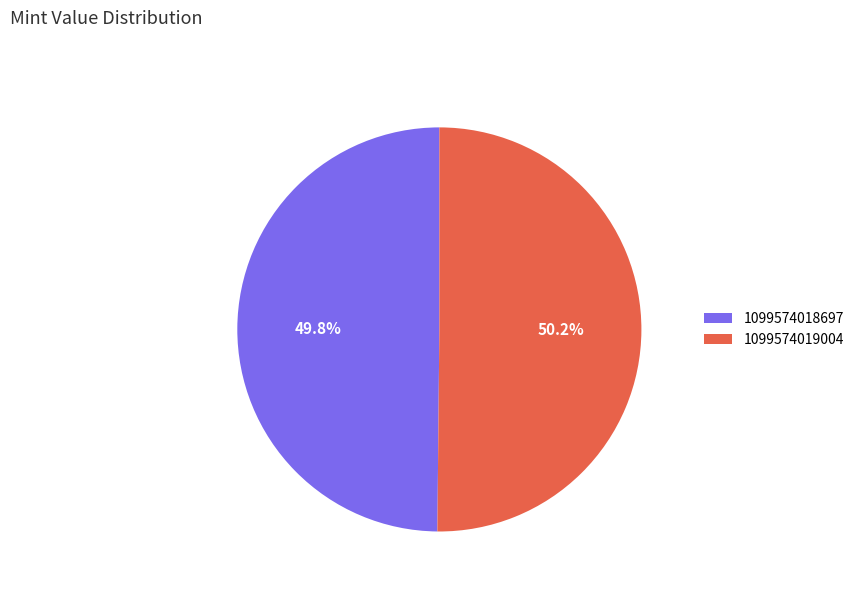

How many slices are in this pie chart?

2